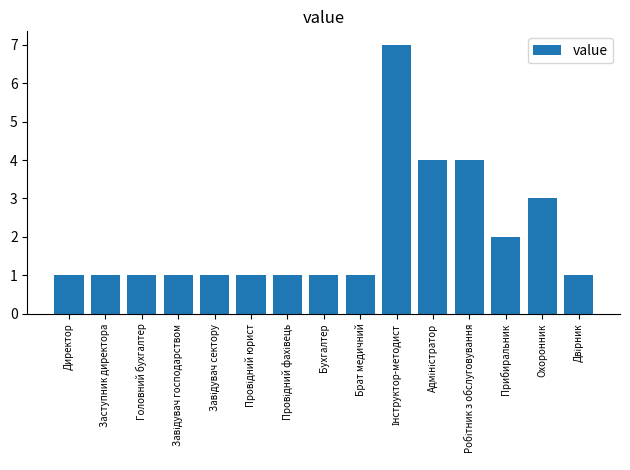

Does the chart contain stacked bars?

No